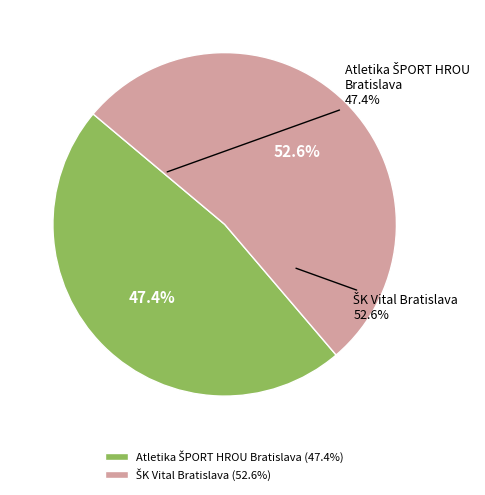

Combined, do Atletika ŠPORT HROU Bratislava and ŠK Vital Bratislava account for over 50%?

Yes